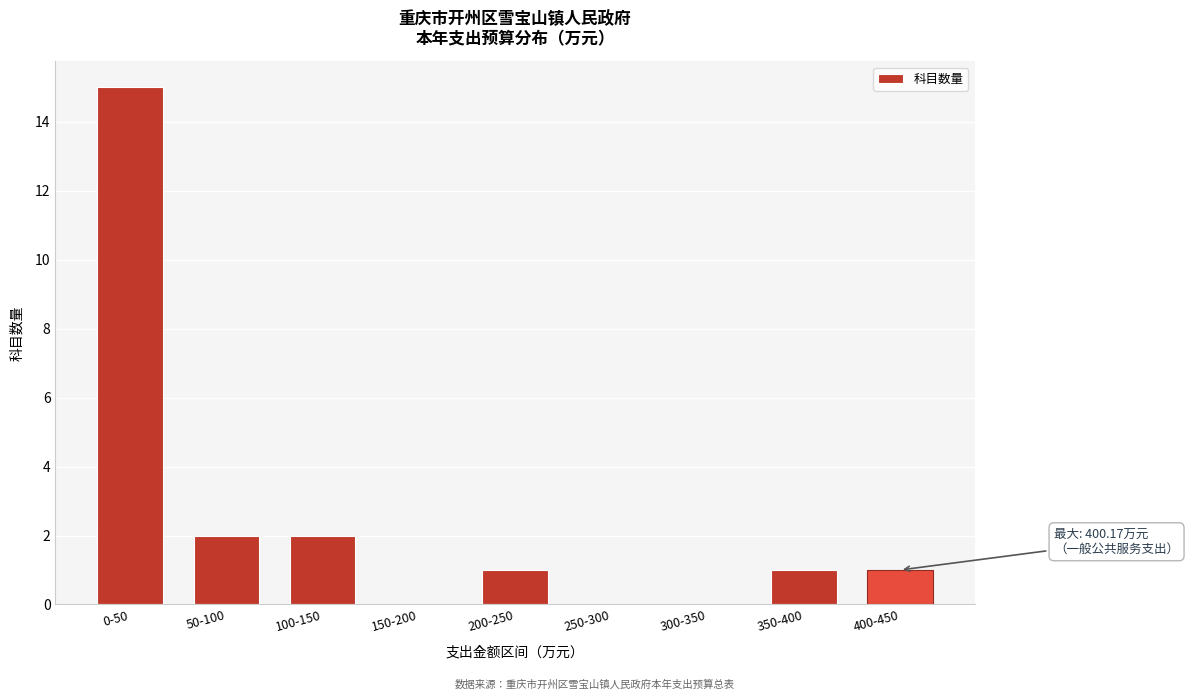

Reading left to right, transcribe all the data shown in this chart.

0-50=15	50-100=2	100-150=2	150-200=0	200-250=1	250-300=0	300-350=0	350-400=1	400-450=1